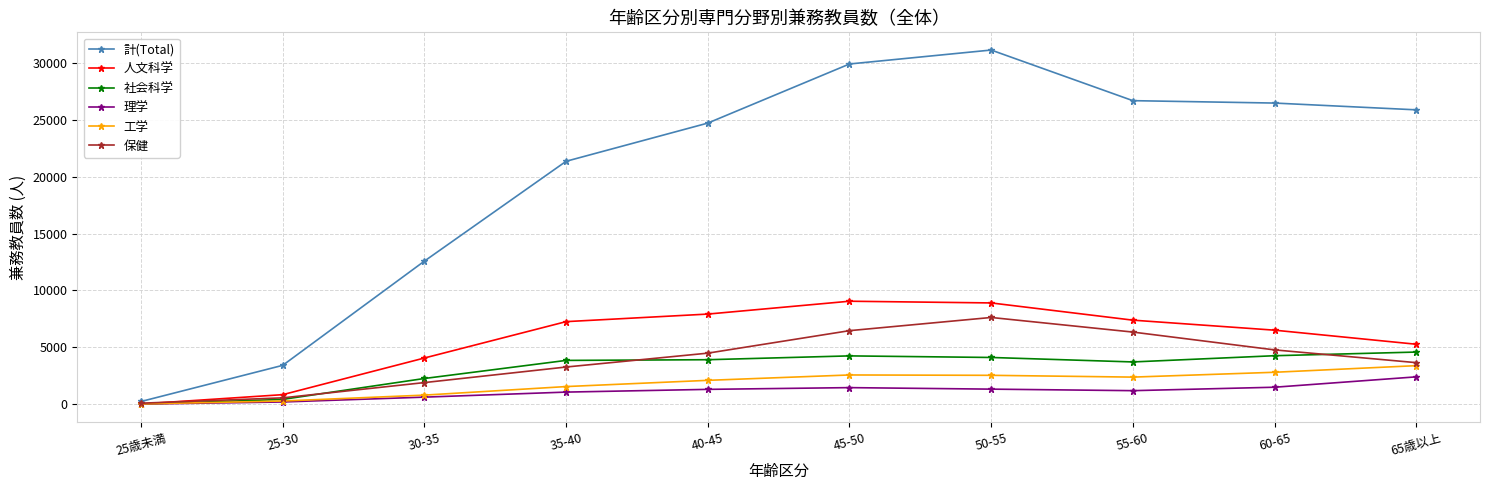

What is the minimum value for 理学?

17